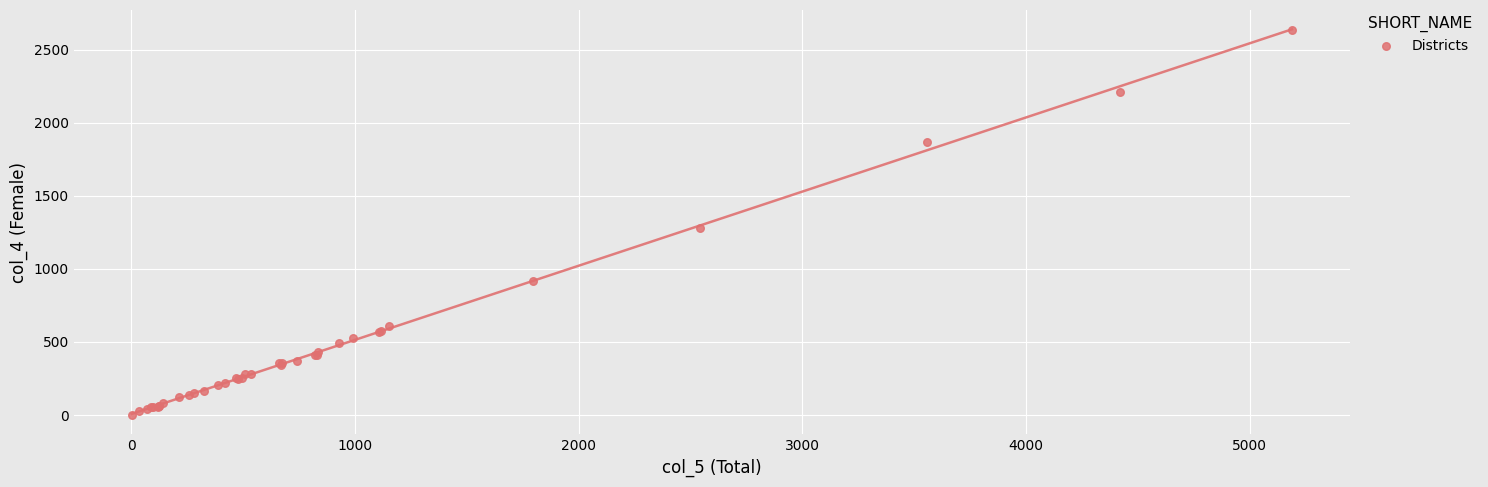

What Y value in the scatter plot is closest to 1316?

1280